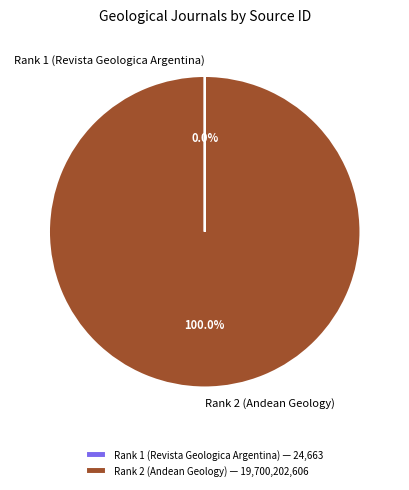

Does Rank 2 (Andean Geology) represent more than half of the total?

Yes